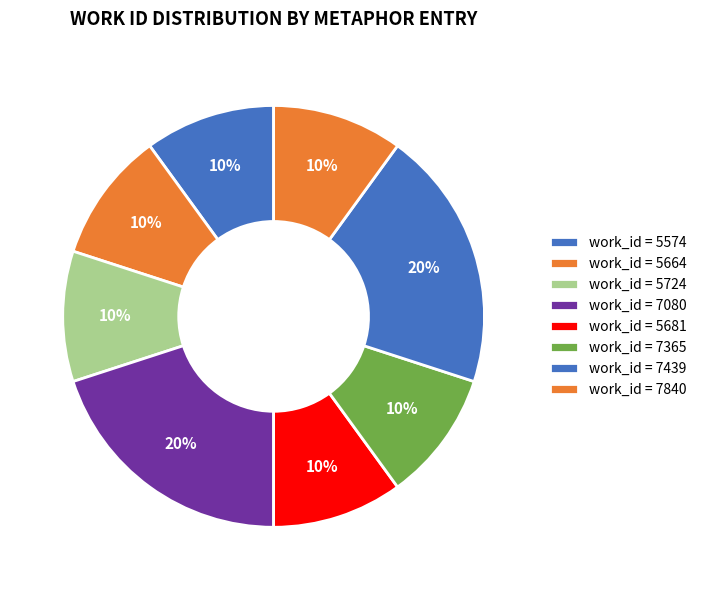

Is there any slice that represents more than half of the pie?

No